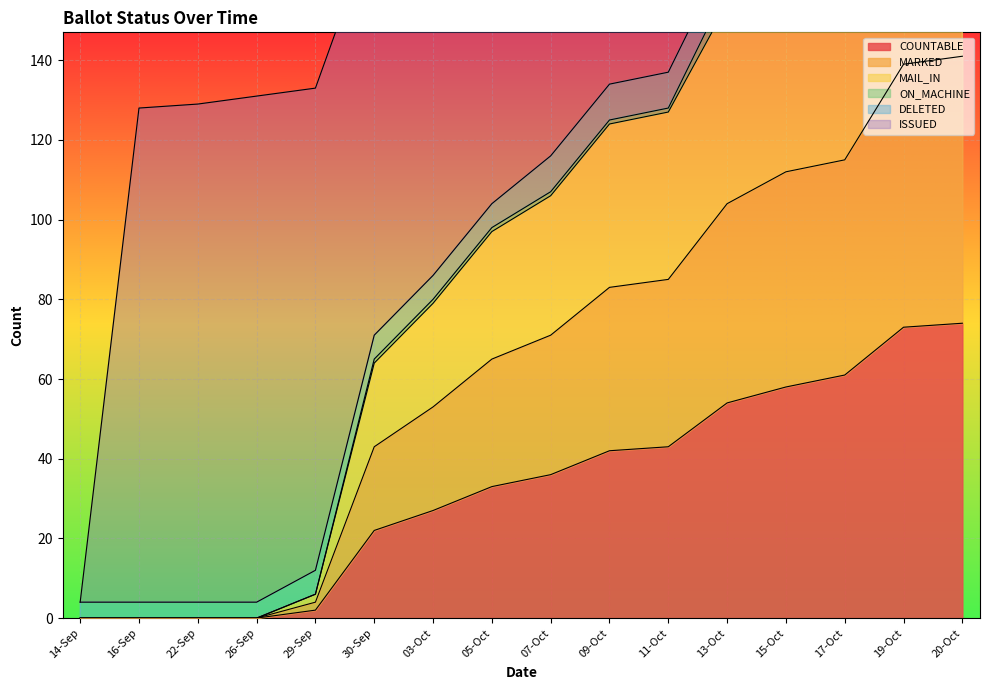

Where does the MARKED series first go above 106?

09-Oct